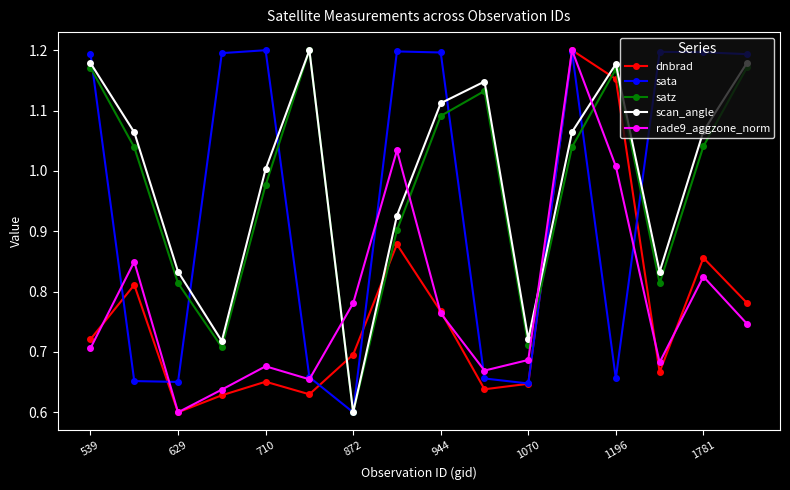

True or false: scan_angle and rade9_aggzone_norm intersect in this chart.

True